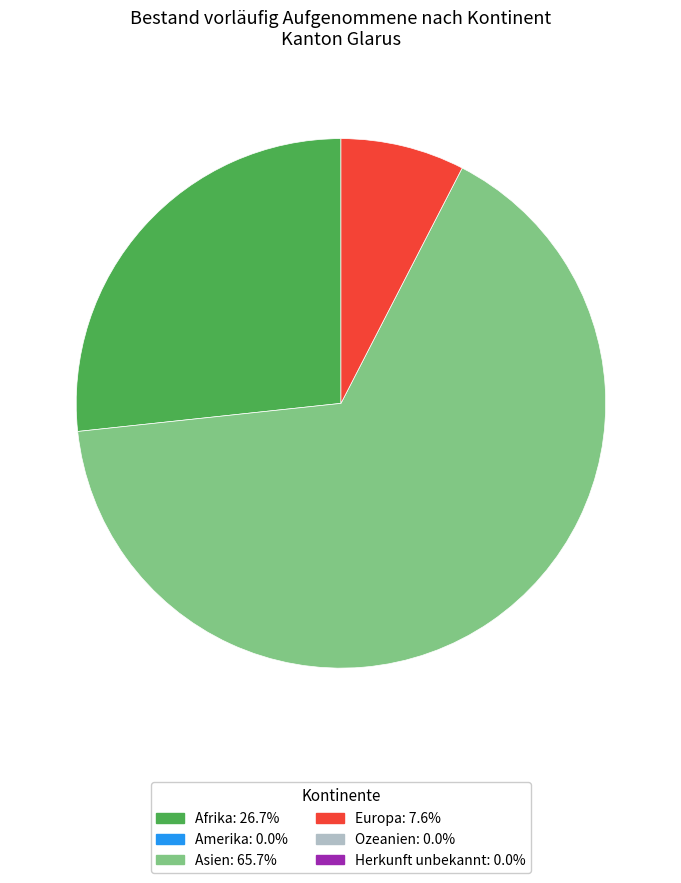

Is there any slice that represents more than half of the pie?

Yes